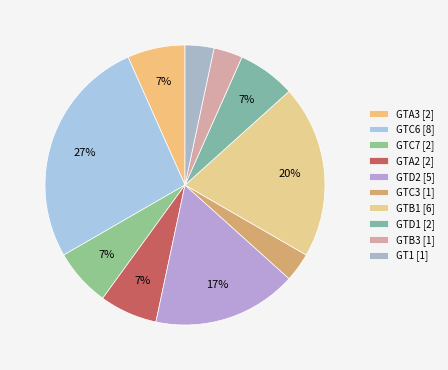

Count the number of slices in the pie.

10